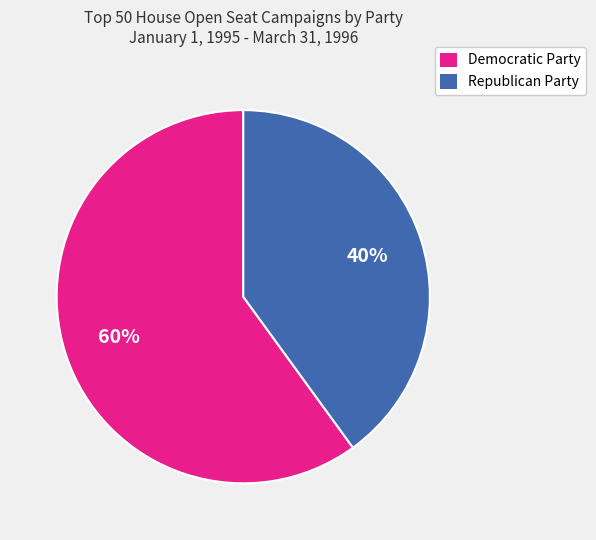

How many segments does this pie chart have?

2